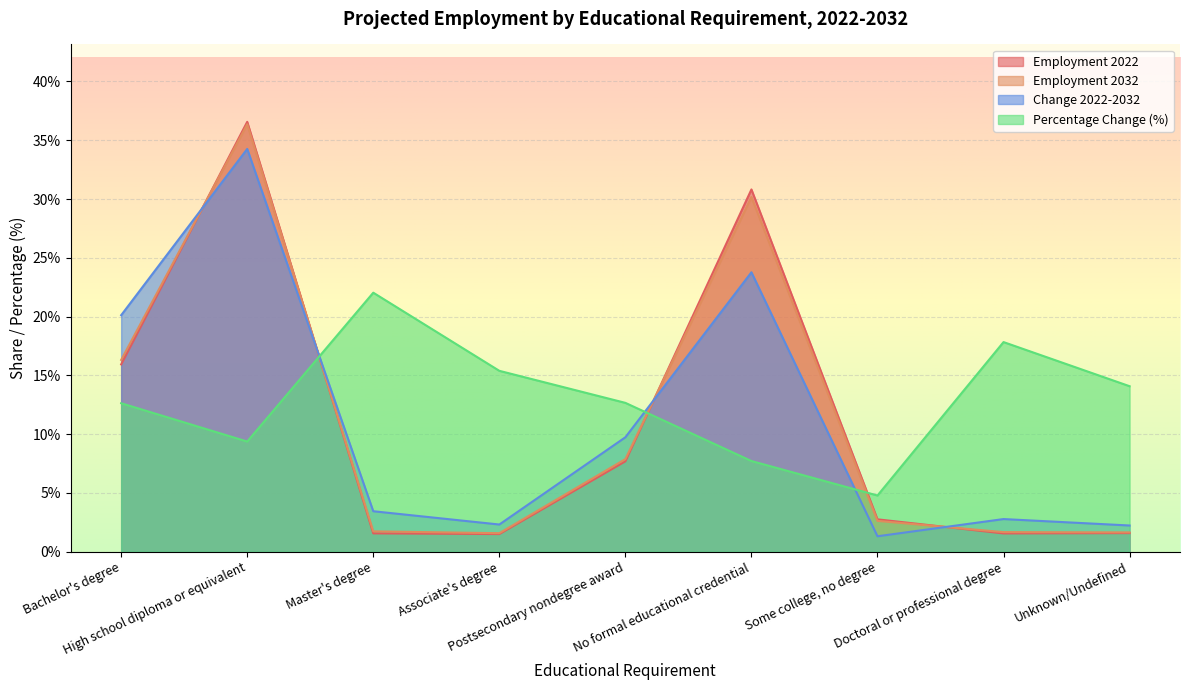

Reading left to right, list all the values displayed in this chart.

Employment 2022: Bachelor's degree=15.9	High school diploma or equivalent=36.6	Master's degree=1.6	Associate's degree=1.5	Postsecondary nondegree award=7.7	No formal educational credential=30.8	Some college, no degree=2.8	Doctoral or professional degree=1.6	Unknown/Undefined=1.6
Employment 2032: Bachelor's degree=16.3	High school diploma or equivalent=36.4	Master's degree=1.7	Associate's degree=1.6	Postsecondary nondegree award=7.9	No formal educational credential=30.2	Some college, no degree=2.6	Doctoral or professional degree=1.7	Unknown/Undefined=1.6
Change 2022-2032: Bachelor's degree=20.1	High school diploma or equivalent=34.3	Master's degree=3.4	Associate's degree=2.3	Postsecondary nondegree award=9.7	No formal educational credential=23.8	Some college, no degree=1.3	Doctoral or professional degree=2.8	Unknown/Undefined=2.2
Percentage Change: Bachelor's degree=12.6	High school diploma or equivalent=9.4	Master's degree=22.0	Associate's degree=15.4	Postsecondary nondegree award=12.7	No formal educational credential=7.7	Some college, no degree=4.8	Doctoral or professional degree=17.8	Unknown/Undefined=14.1